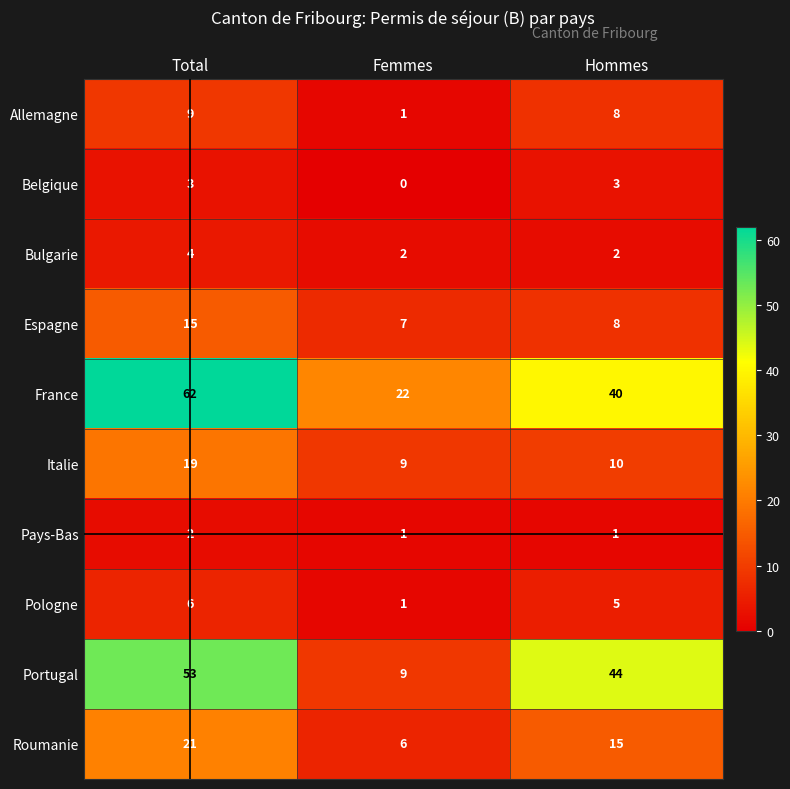

List the labels in order of Espagne value, smallest first.

Femmes, Hommes, Total